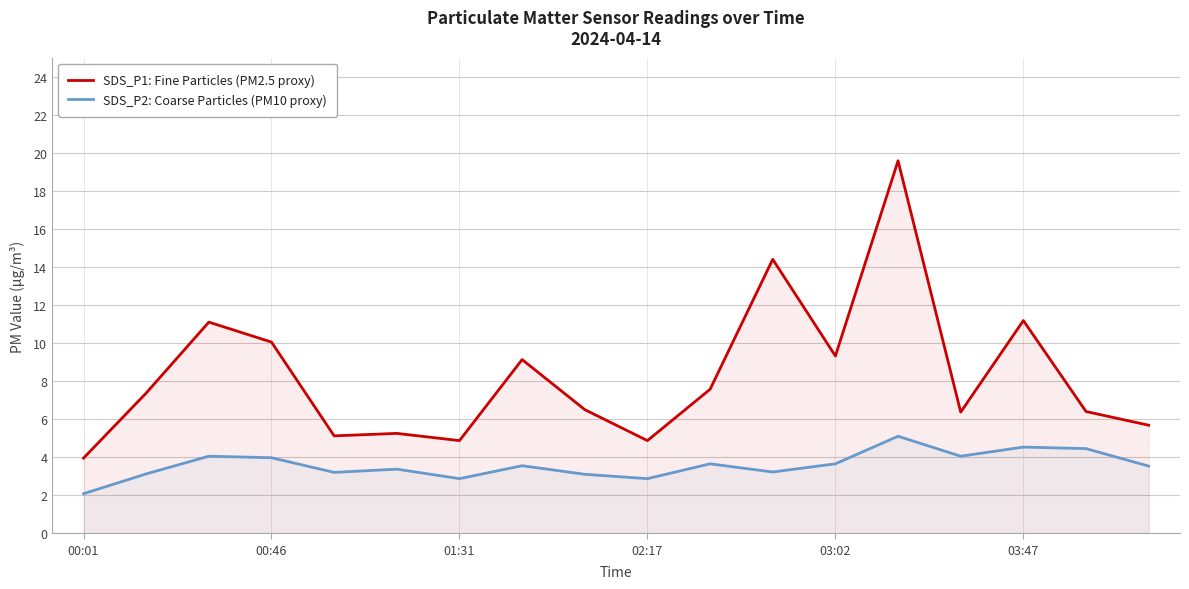

What is the difference between the highest and lowest values at 00:01?

1.9